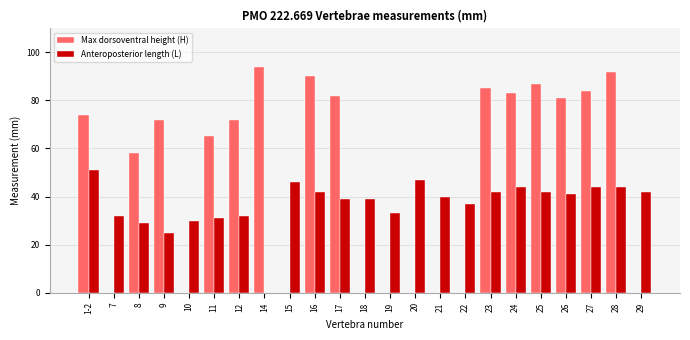

Is the value of Max dorsoventral height (H) at 22 greater than the value of Anteroposterior length (L) at 8?

No